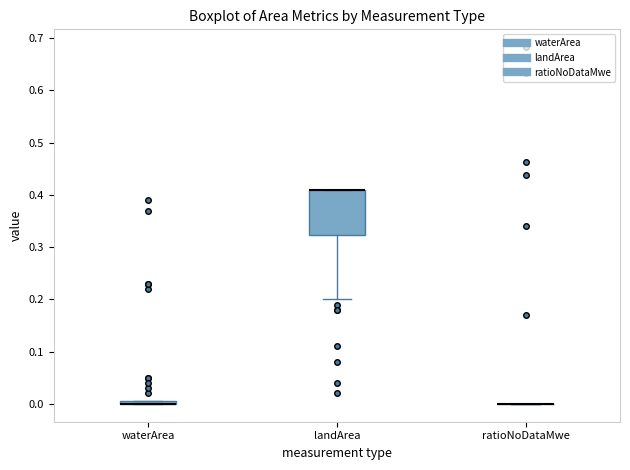

Where is the lower edge of the box for waterArea on the y-axis? The values are not printed on the chart, so give them approximately, as read against the axis.

0.00